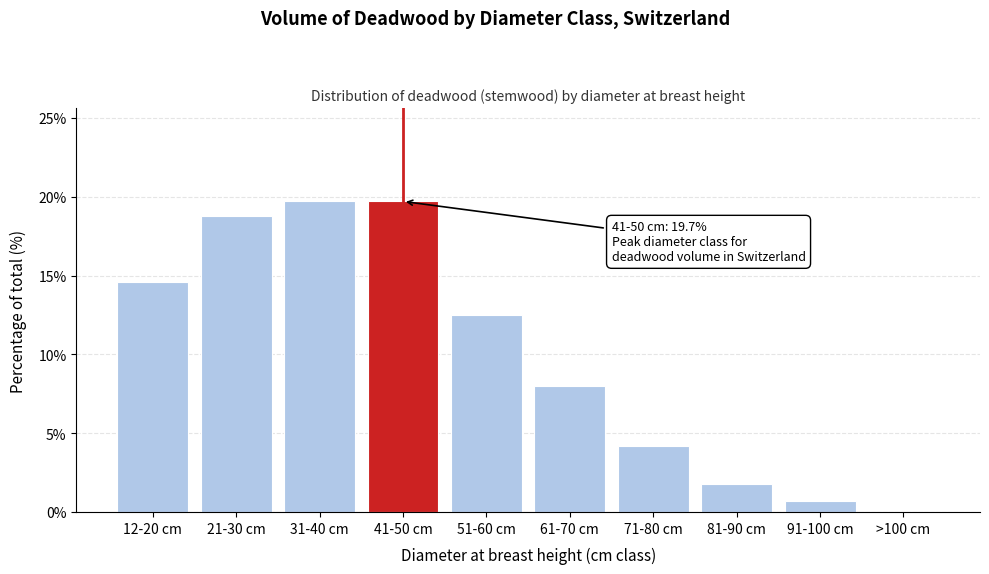

Reading left to right, transcribe all the data shown in this chart.

12-20 cm=14.6	21-30 cm=18.8	31-40 cm=19.7	41-50 cm=19.7	51-60 cm=12.5	61-70 cm=8.0	71-80 cm=4.2	81-90 cm=1.8	91-100 cm=0.7	>100 cm=0.0